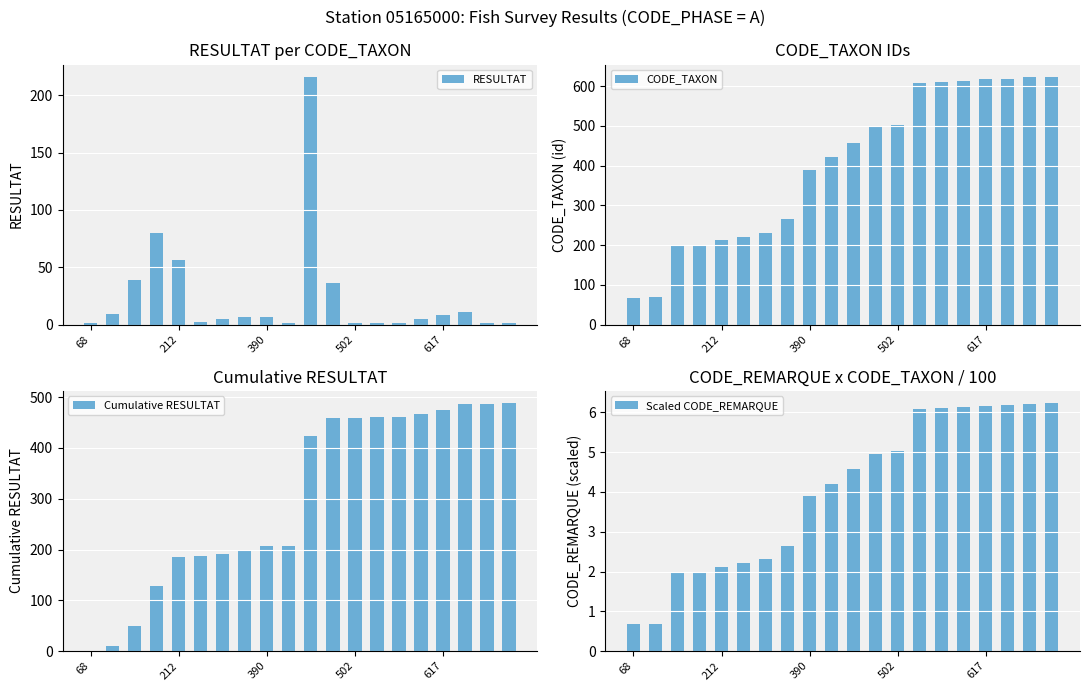

Where is Cumulative RESULTAT nearest to the value 244?

9